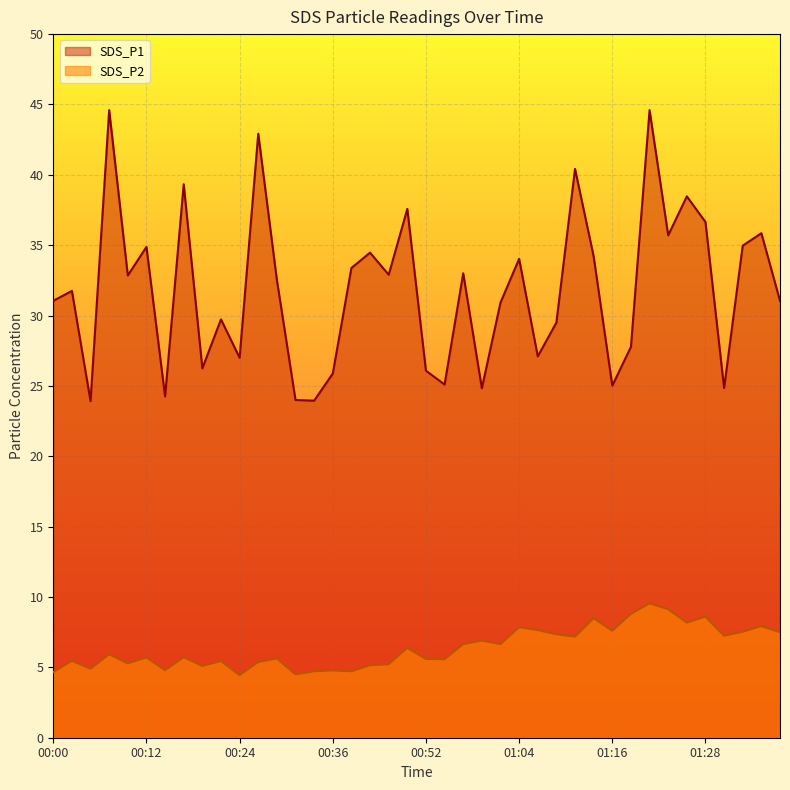

What is the maximum value for SDS_P2?

9.6